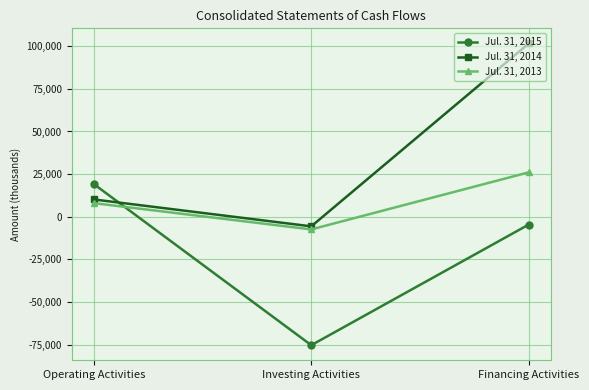

Reading left to right, list all the values displayed in this chart.

Jul. 31, 2015: 19194	-75329	-4556
Jul. 31, 2014: 10139	-5640	101633
Jul. 31, 2013: 7981	-7436	26041